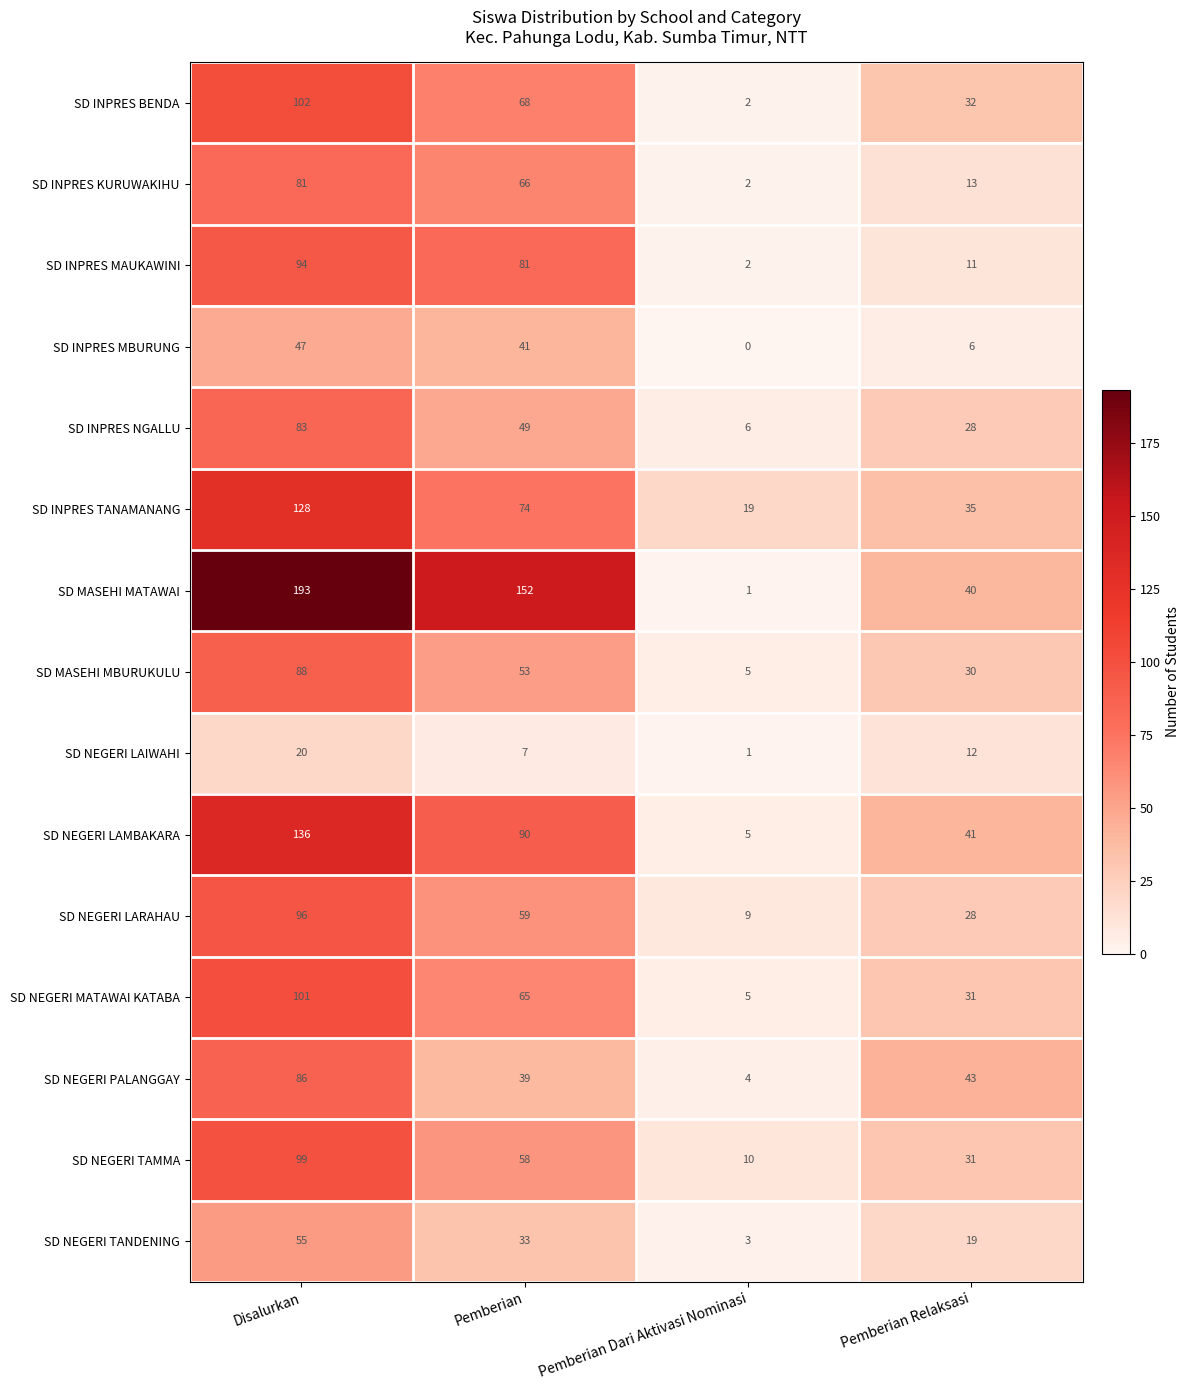

What is the total value across all series at Pemberian Relaksasi?

400